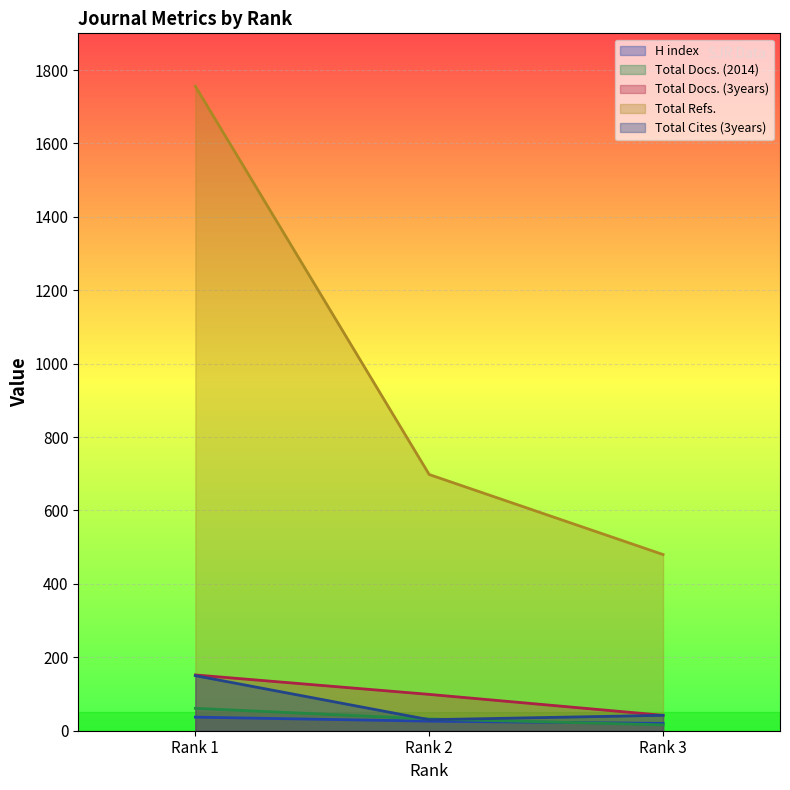

True or false: H index has a value of 37 at Rank 1.

True